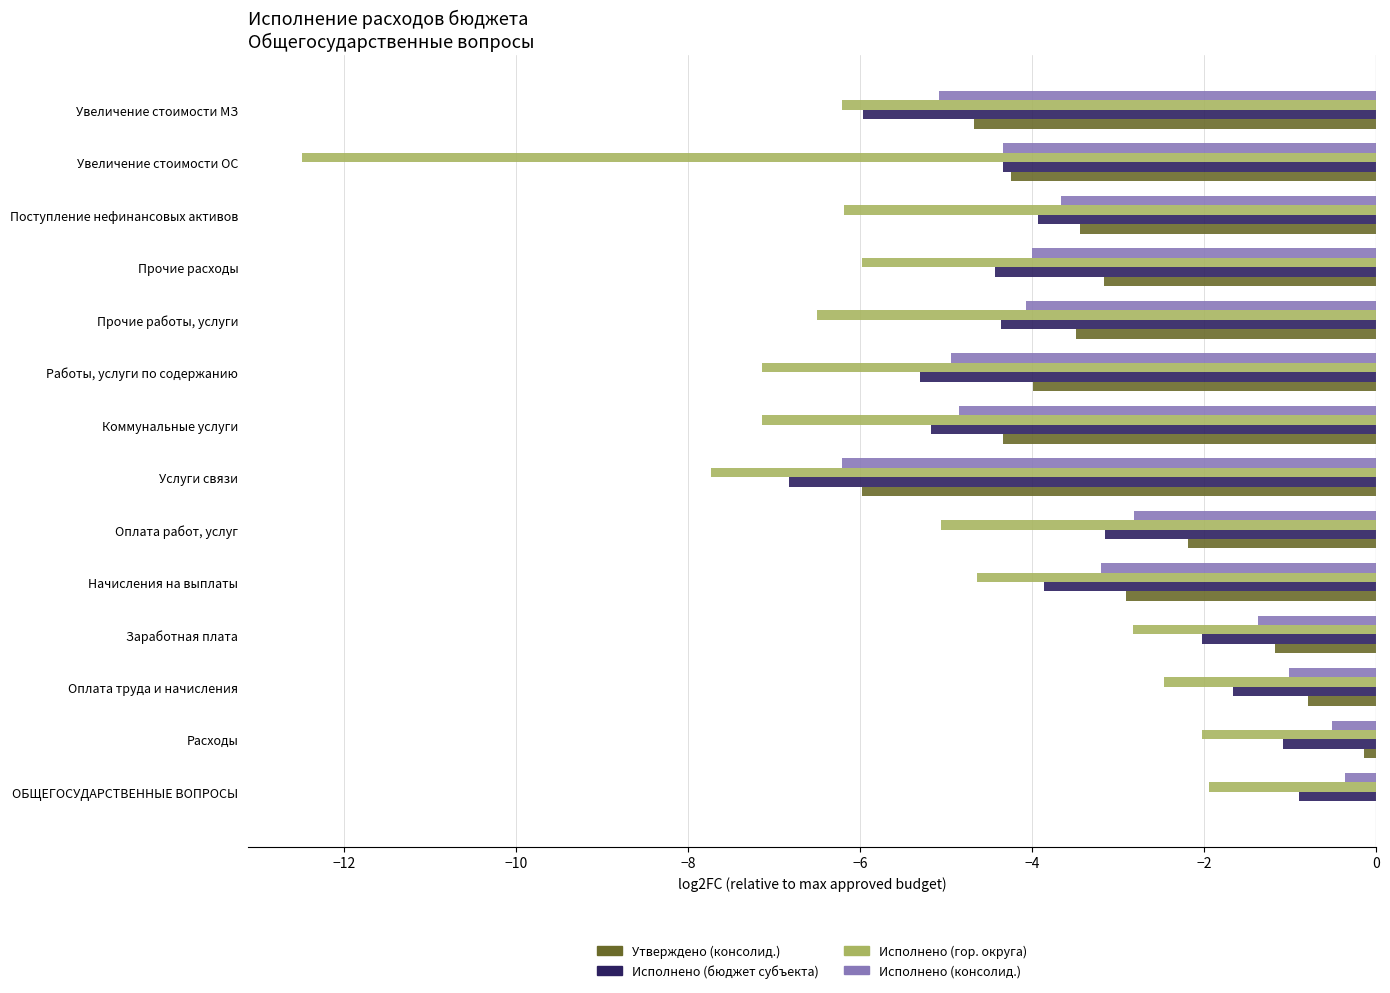

What is the sum of all Исполнено (гор. округа) values?

-78.3